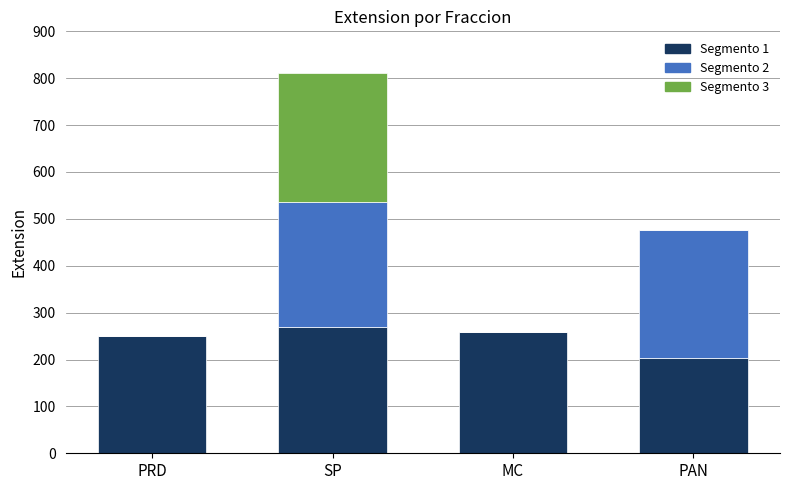

At which category is the sum across all series the highest?

SP